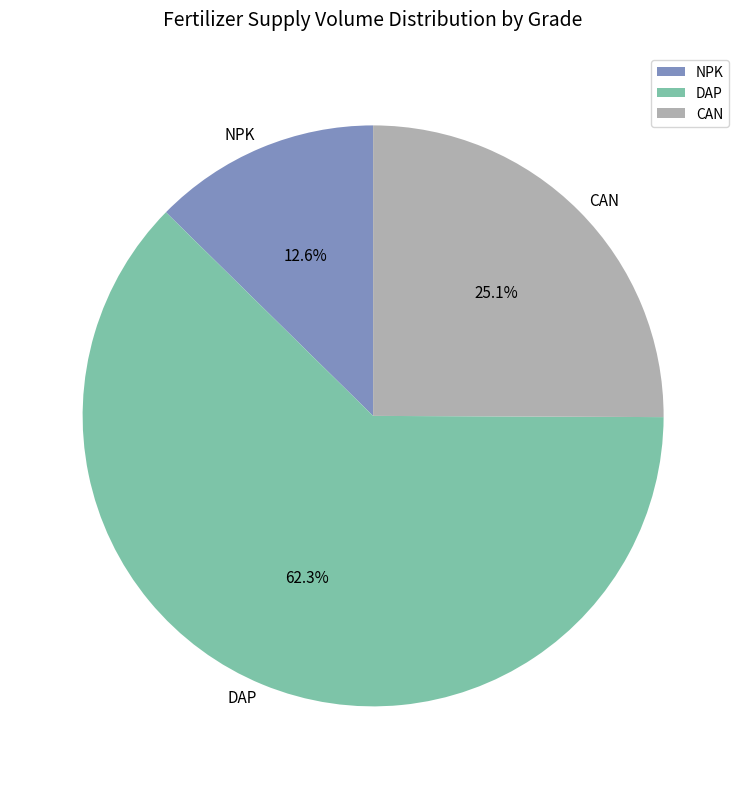

How many segments does this pie chart have?

3